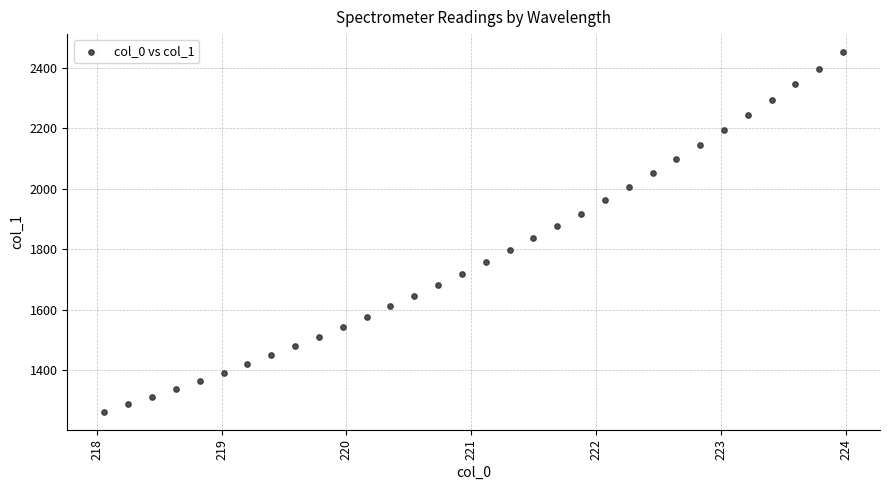

What is the range of X values (max minus min)?

5.9